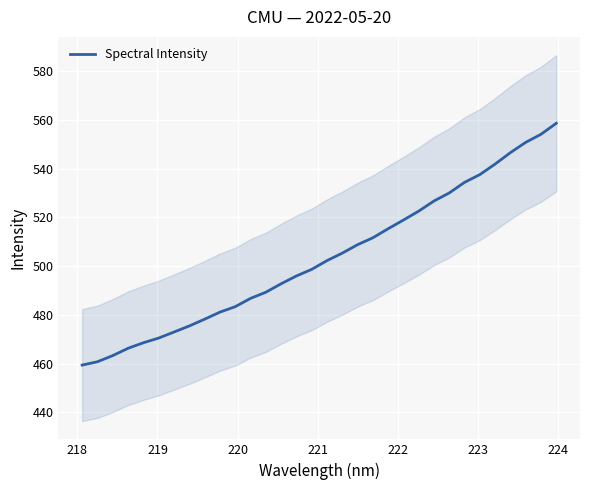

What is the difference between the maximum and minimum values?

99.2